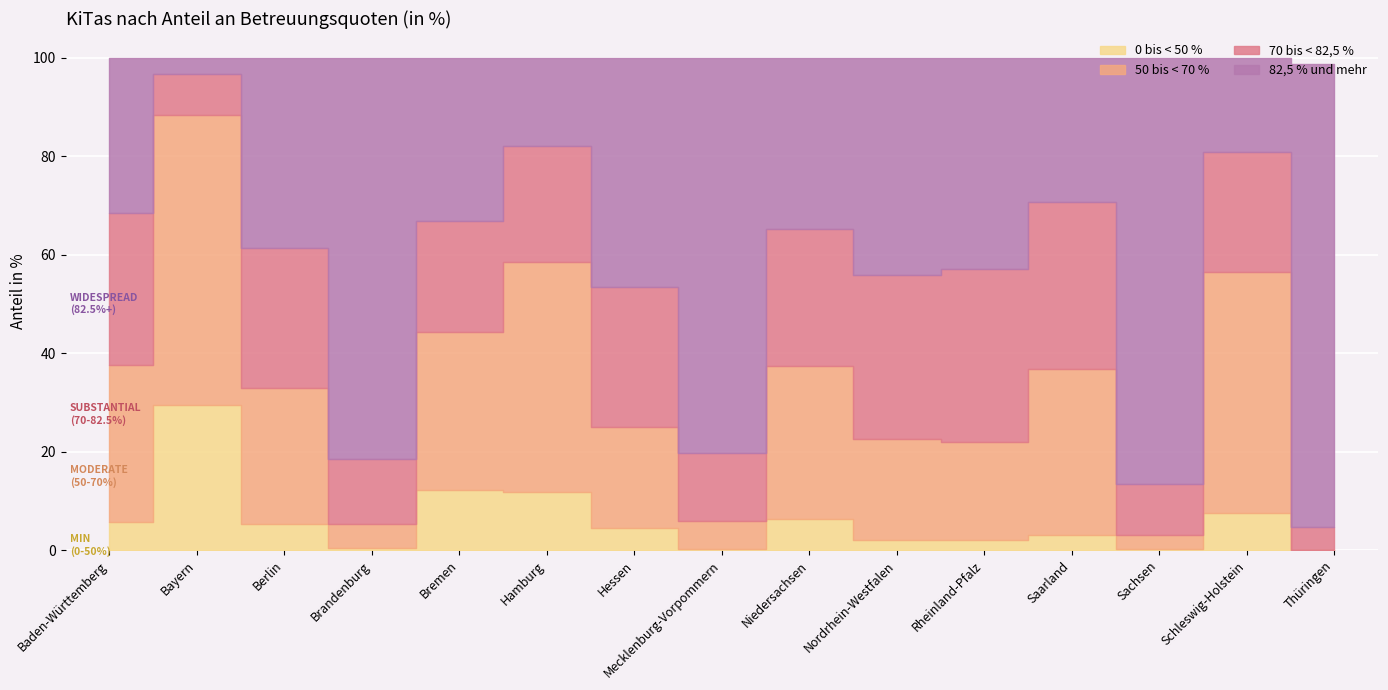

How many lines are shown in the chart?

4